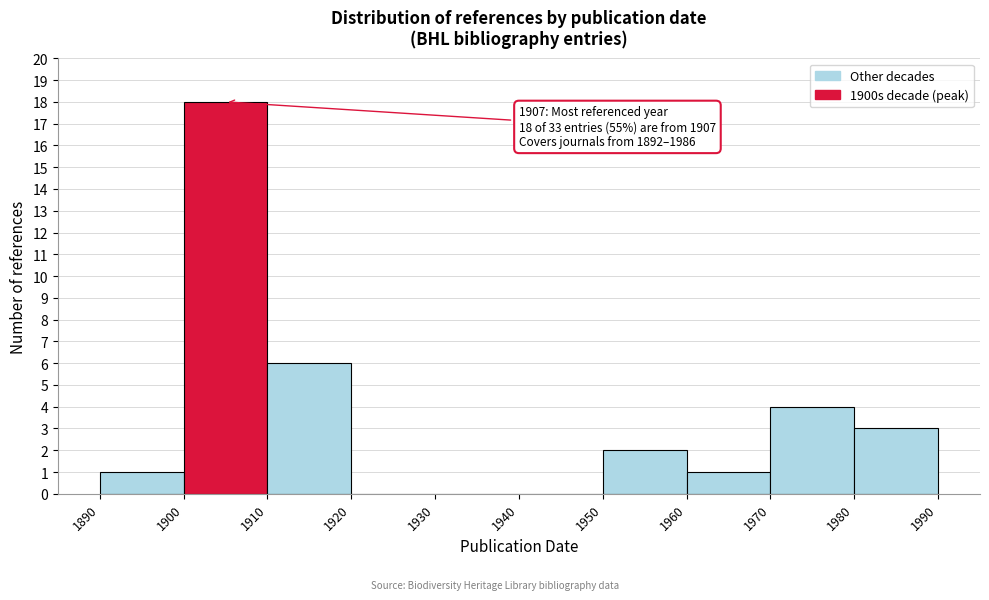

Over which range of the x-axis is the bar tallest?

1900 to 1910